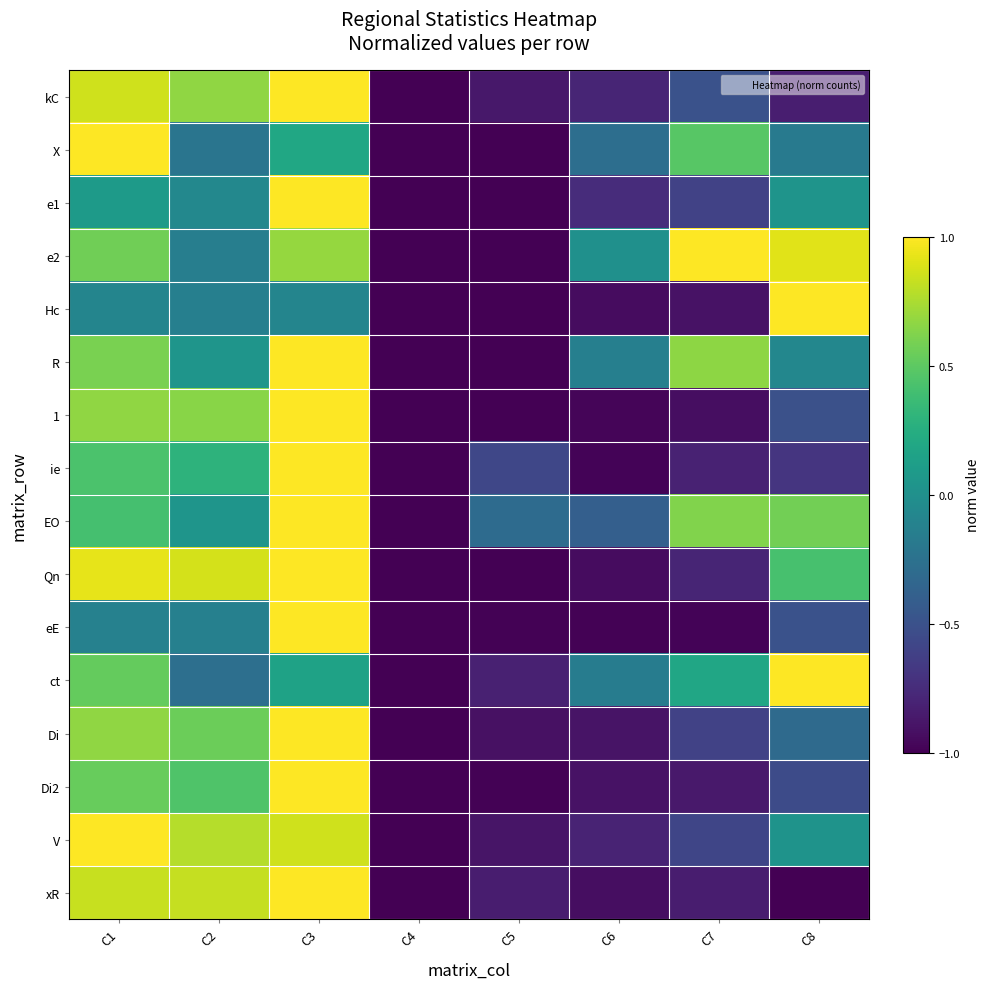

Reading left to right, extract all data points from this chart.

kC: C1=0.9	C2=0.7	C3=1.0	C4=-1.0	C5=-0.9	C6=-0.8	C7=-0.5	C8=-0.8
X: C1=1.0	C2=-0.2	C3=0.2	C4=-1.0	C5=-1.0	C6=-0.3	C7=0.5	C8=-0.2
e1: C1=0.1	C2=-0.1	C3=1.0	C4=-1.0	C5=-1.0	C6=-0.7	C7=-0.6	C8=0.0
e2: C1=0.6	C2=-0.1	C3=0.7	C4=-1.0	C5=-1.0	C6=0.0	C7=1.0	C8=0.9
Hc: C1=-0.1	C2=-0.1	C3=-0.1	C4=-1.0	C5=-1.0	C6=-0.9	C7=-0.9	C8=1.0
R: C1=0.6	C2=0.0	C3=1.0	C4=-1.0	C5=-1.0	C6=-0.1	C7=0.7	C8=-0.1
1: C1=0.7	C2=0.6	C3=1.0	C4=-1.0	C5=-1.0	C6=-1.0	C7=-0.9	C8=-0.5
ie: C1=0.4	C2=0.3	C3=1.0	C4=-1.0	C5=-0.6	C6=-1.0	C7=-0.8	C8=-0.7
EO: C1=0.4	C2=0.0	C3=1.0	C4=-1.0	C5=-0.3	C6=-0.4	C7=0.6	C8=0.6
Qn: C1=0.9	C2=0.9	C3=1.0	C4=-1.0	C5=-1.0	C6=-0.9	C7=-0.8	C8=0.4
eE: C1=-0.1	C2=-0.1	C3=1.0	C4=-1.0	C5=-1.0	C6=-1.0	C7=-1.0	C8=-0.5
ct: C1=0.5	C2=-0.3	C3=0.2	C4=-1.0	C5=-0.8	C6=-0.2	C7=0.2	C8=1.0
Di: C1=0.7	C2=0.6	C3=1.0	C4=-1.0	C5=-0.9	C6=-0.9	C7=-0.6	C8=-0.3
Di2: C1=0.5	C2=0.4	C3=1.0	C4=-1.0	C5=-1.0	C6=-0.9	C7=-0.9	C8=-0.5
V: C1=1.0	C2=0.8	C3=0.9	C4=-1.0	C5=-0.9	C6=-0.8	C7=-0.6	C8=0.0
xR: C1=0.8	C2=0.8	C3=1.0	C4=-1.0	C5=-0.8	C6=-0.9	C7=-0.8	C8=-1.0